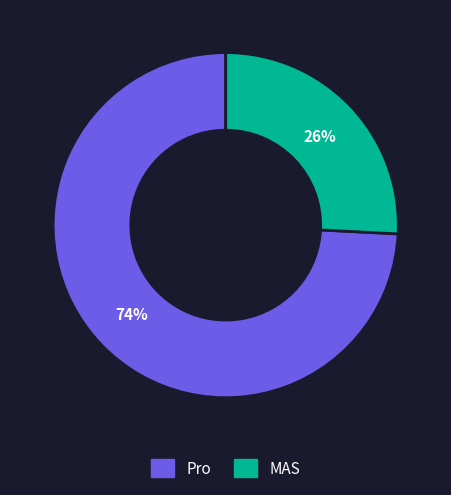

Rank the categories by value from lowest to highest.

MAS, Pro